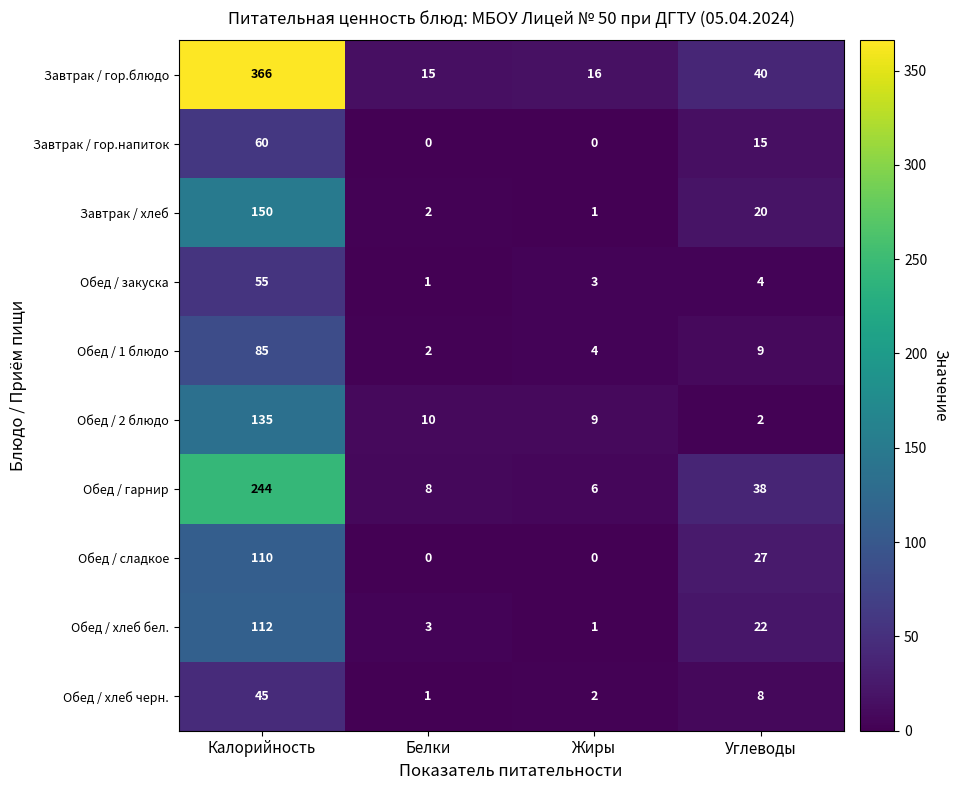

What is the difference between the maximum and minimum values in the Обед / сладкое series?

110